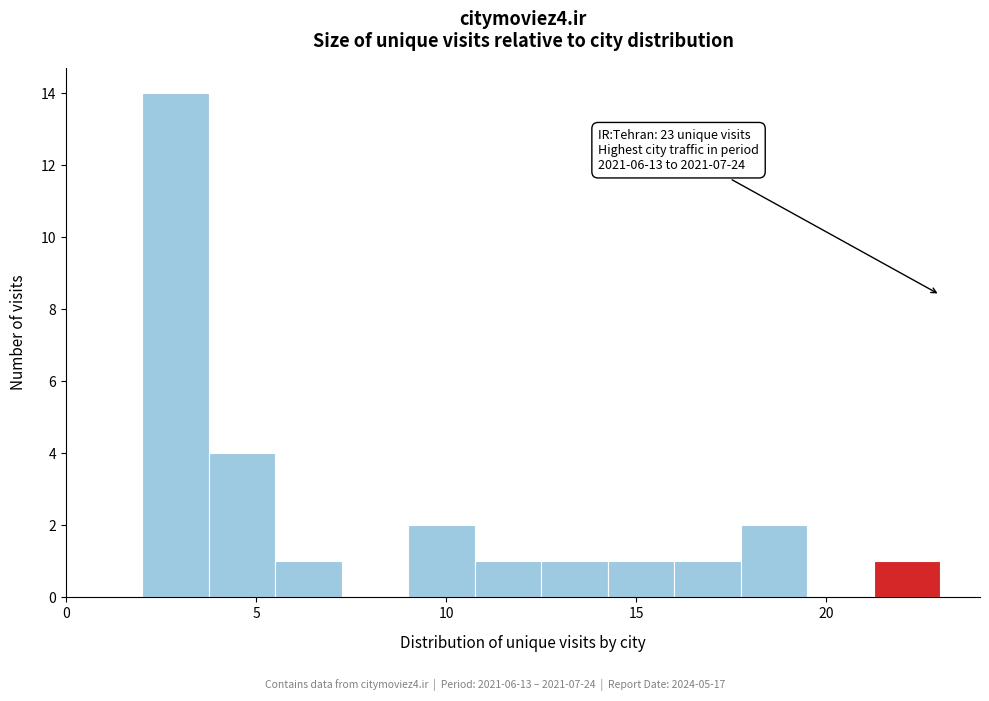

Around what value on the x-axis is the tallest bar? Give the approximate position of its centre, as read against the axis.

3.0